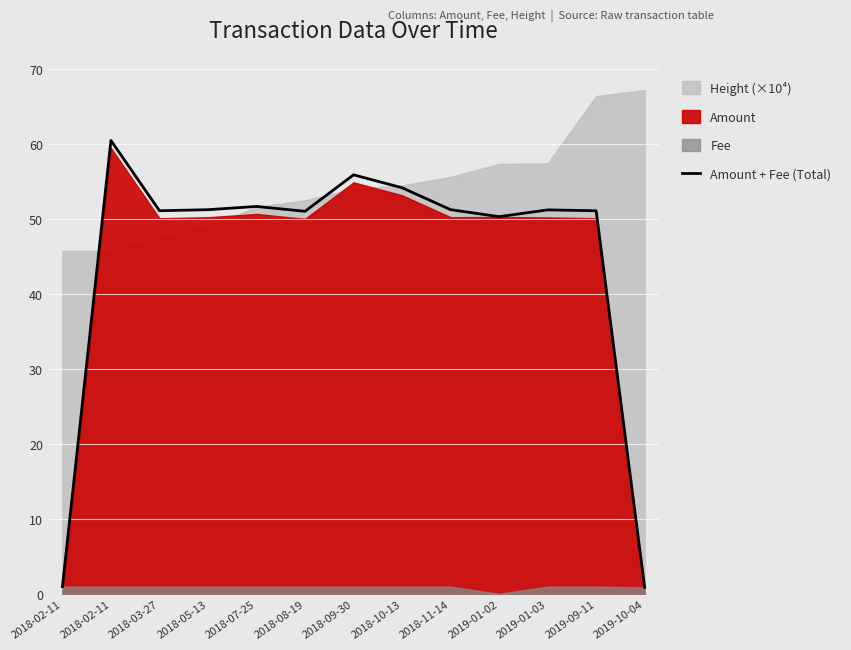

Reading right to left, list all the values displayed in this chart.

2019-10-04=0.9	2019-09-11=51.1	2019-01-03=51.2	2019-01-02=50.3	2018-11-14=51.2	2018-10-13=54.2	2018-09-30=55.9	2018-08-19=51.0	2018-07-25=51.7	2018-05-13=51.2	2018-03-27=51.1	2018-02-11=60.5	2018-02-11=1.0